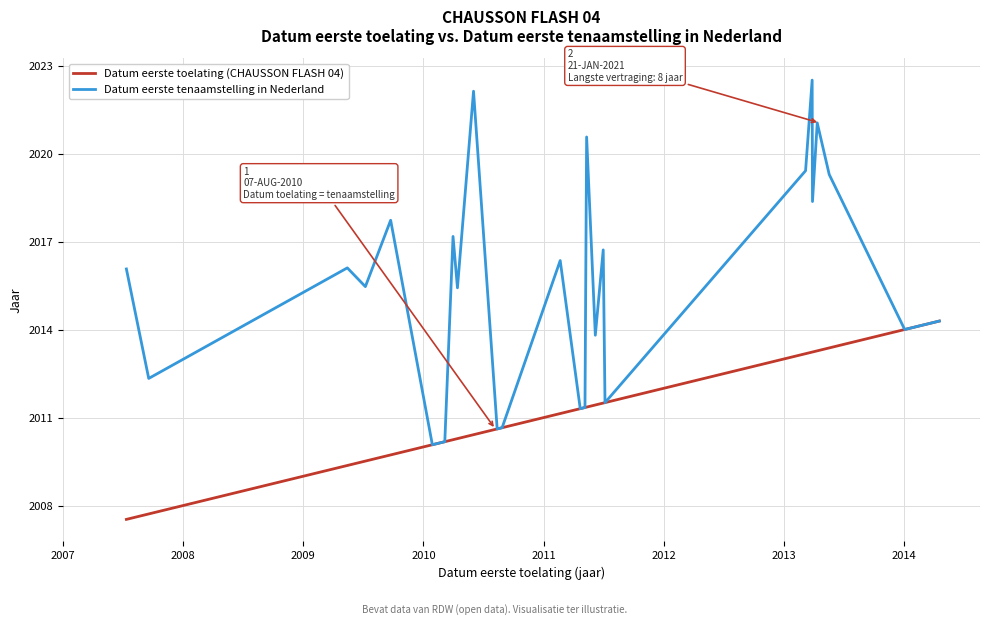

Which series has the largest total across all categories?

Datum eerste tenaamstelling in Nederland